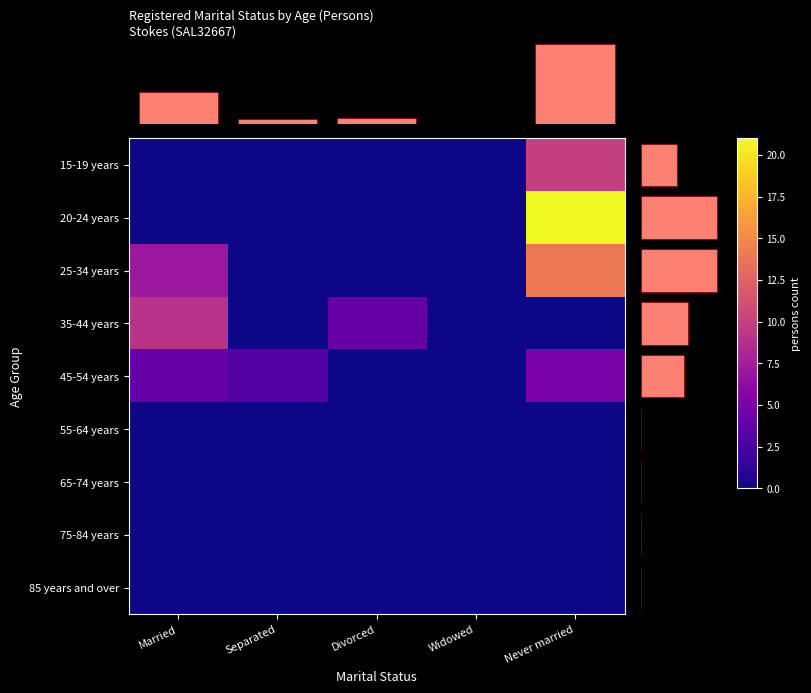

True or false: 15-19 years has a value of -3 at Married.

False